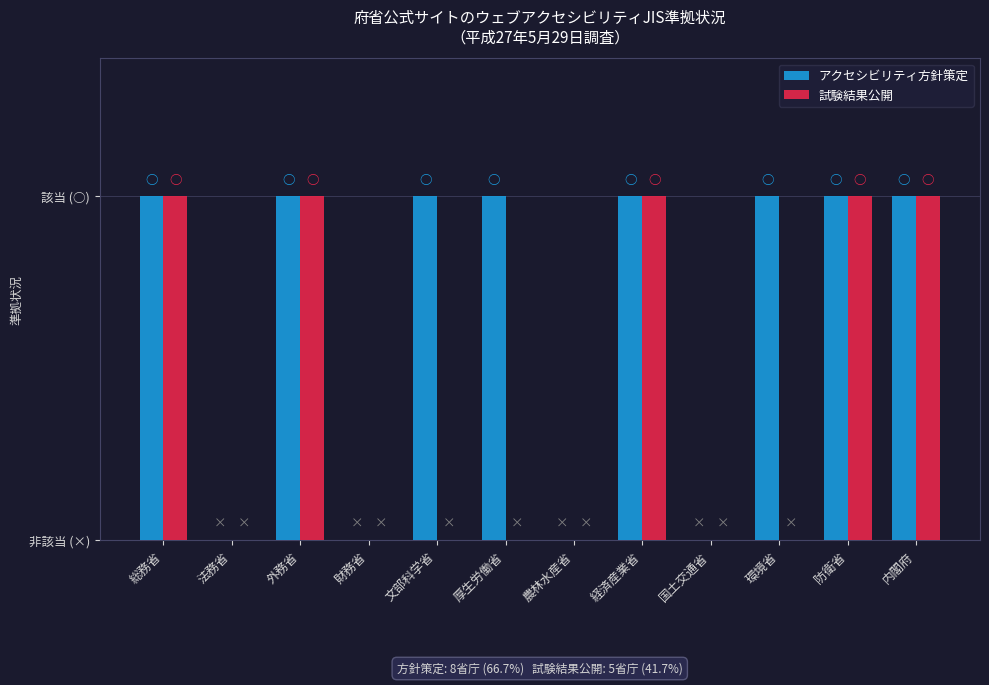

What are all the series names shown in the legend?

アクセシビリティ方針策定, 試験結果公開